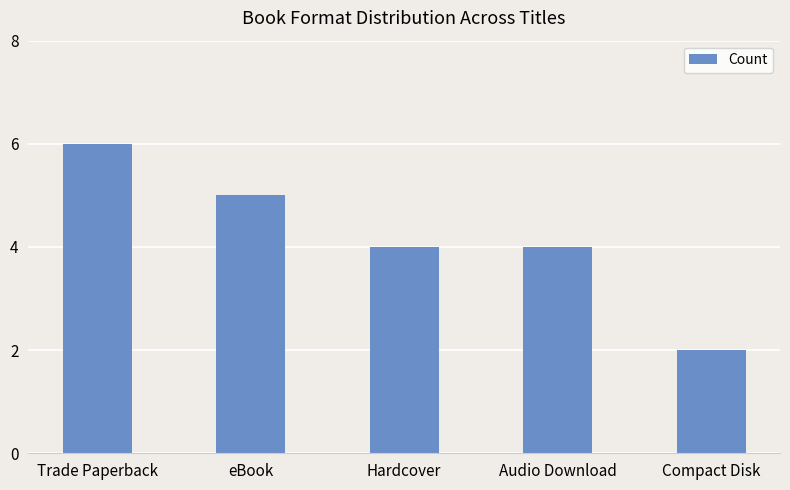

Is it true that the value at Audio Download is 4?

True